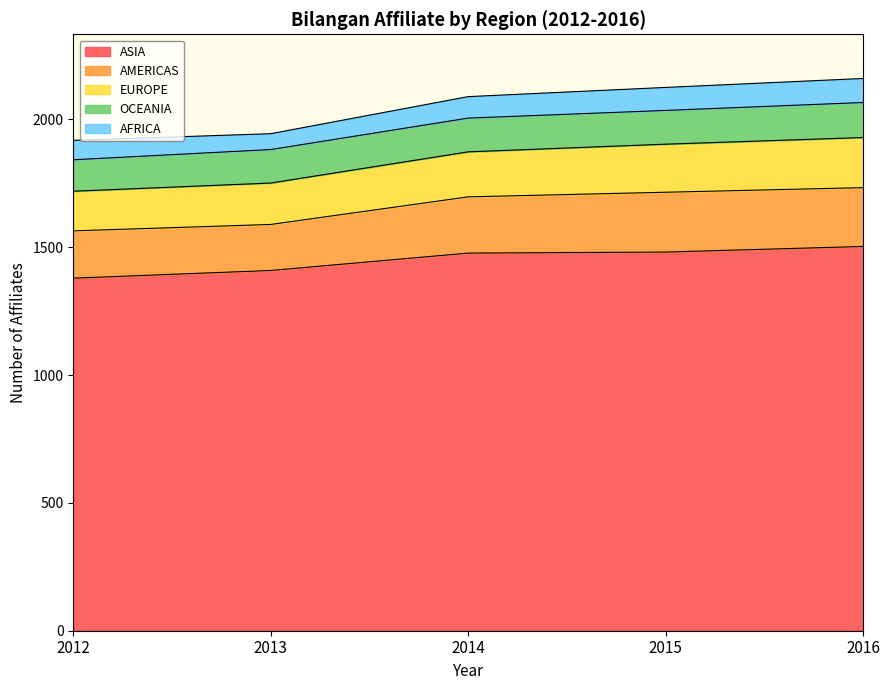

True or false: AMERICAS and OCEANIA intersect in this chart.

False